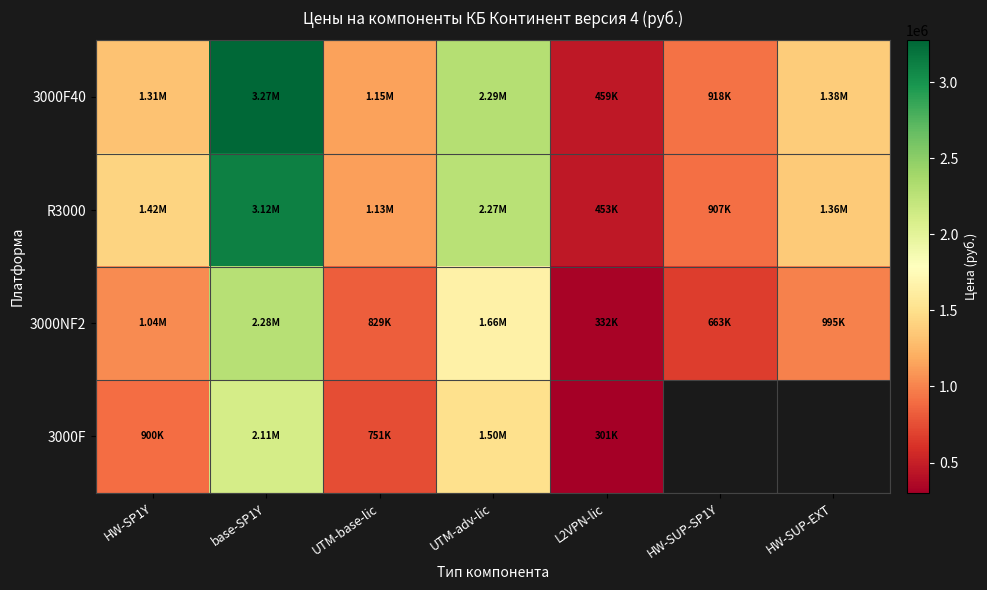

How many distinct data groups are displayed?

4